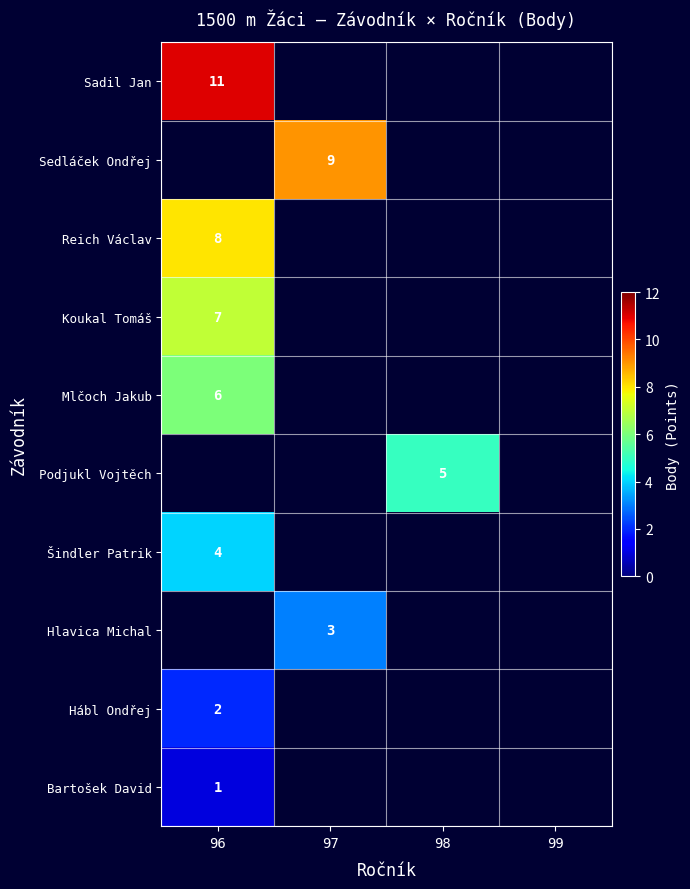

The Sedláček Ondřej series shows 2 at 97. True or false?

False